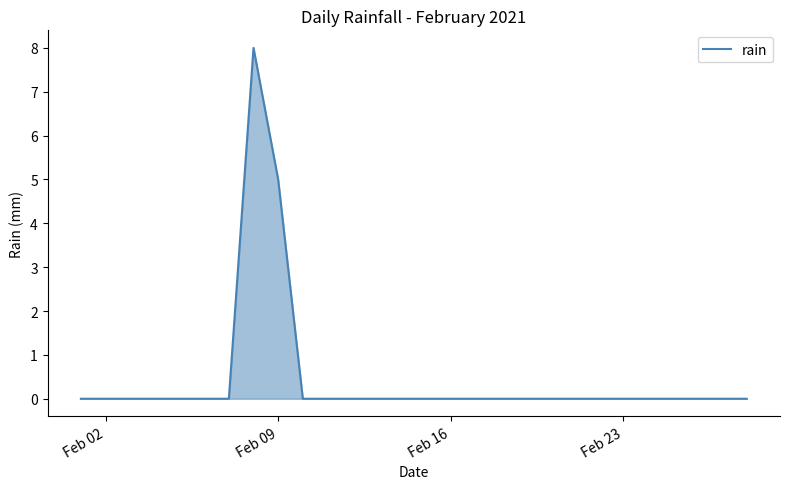

What is the maximum value shown in the chart?

8